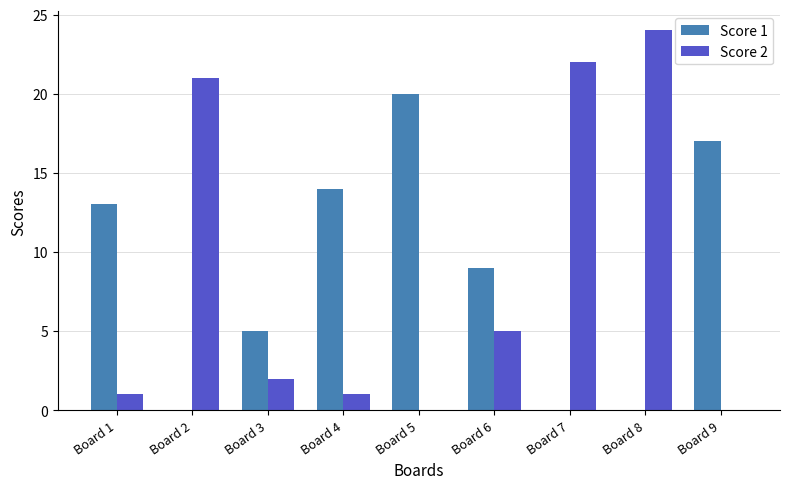

What is the greatest value displayed?

24